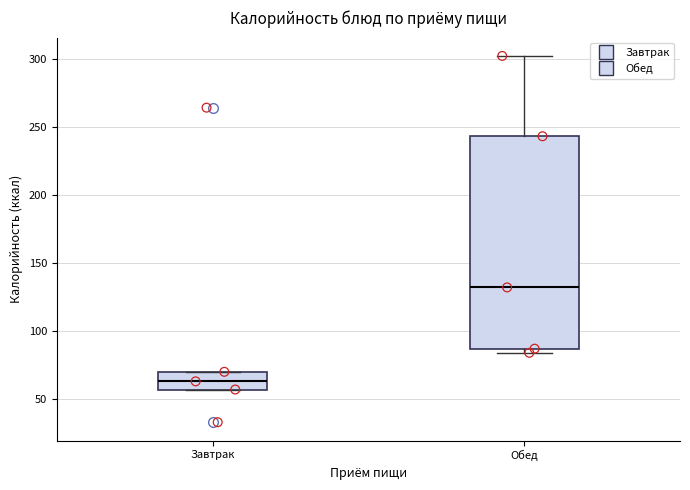

Where does the median line of the box for Завтрак sit on the y-axis? The values are not printed on the chart, so give them approximately, as read against the axis.

65